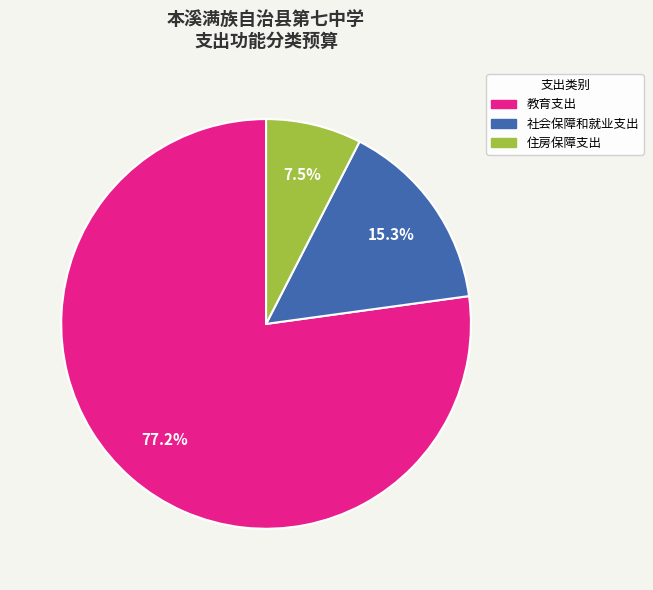

What percentage is the 教育支出 slice, to the nearest percent?

77%